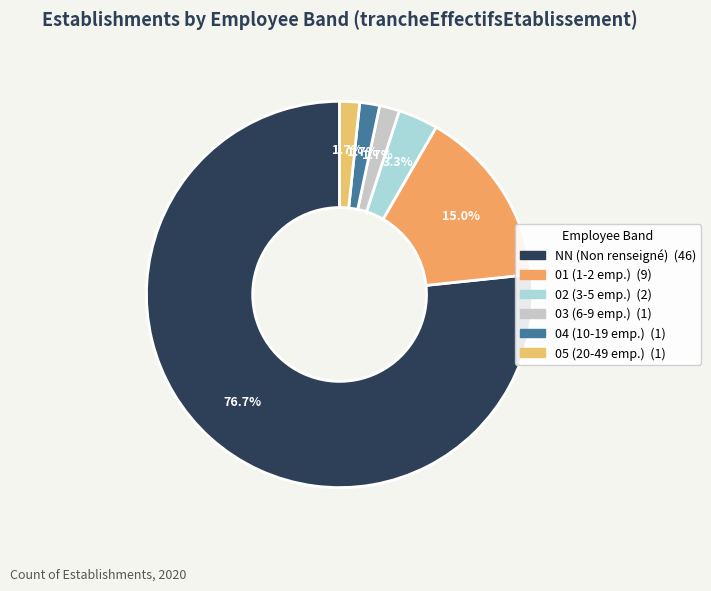

To the nearest percent, what is the average slice percentage?

17%